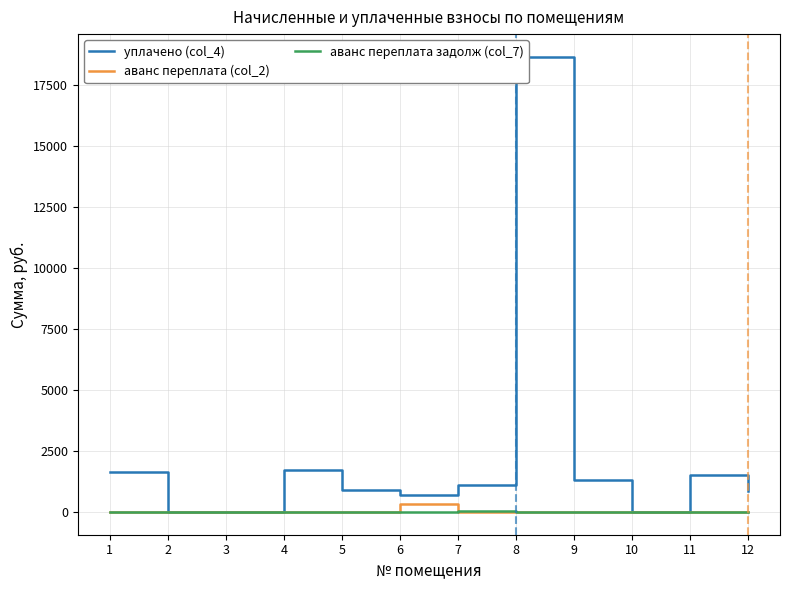

At 12, list the series in order from largest to smallest.

уплачено (col_4), аванс переплата (col_2), аванс переплата задолж (col_7)